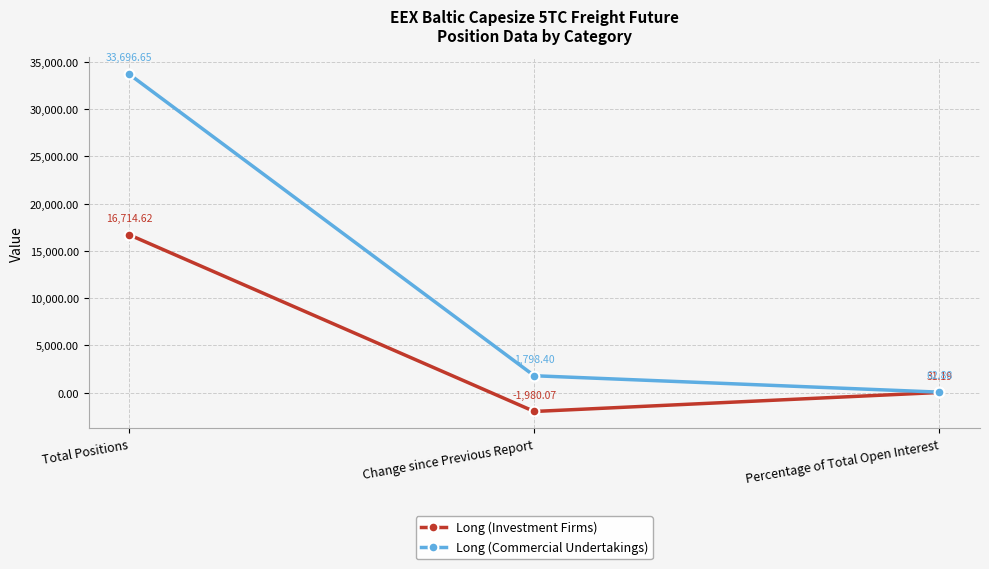

How many lines are shown in the chart?

2